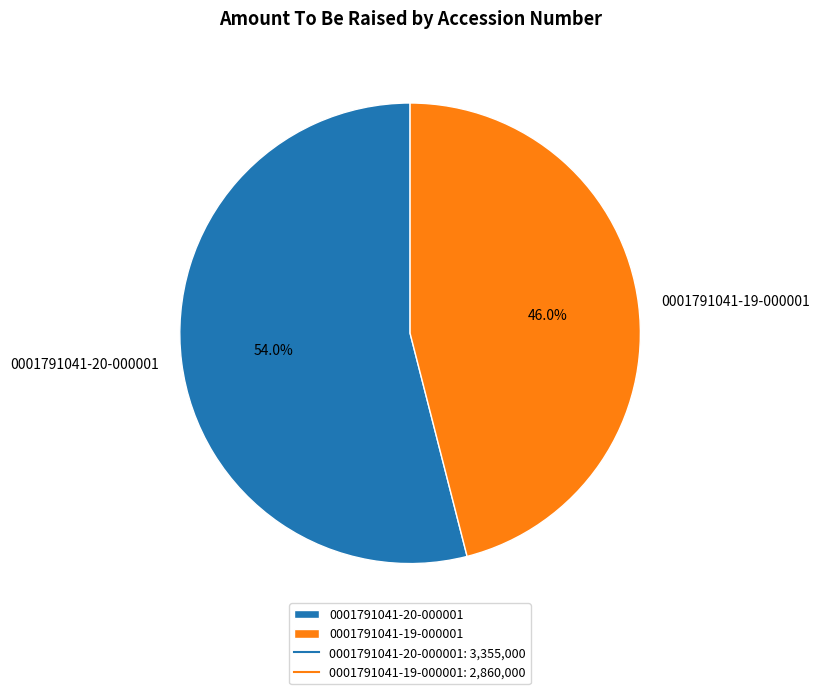

Rank the categories by value from lowest to highest.

0001791041-19-000001, 0001791041-20-000001